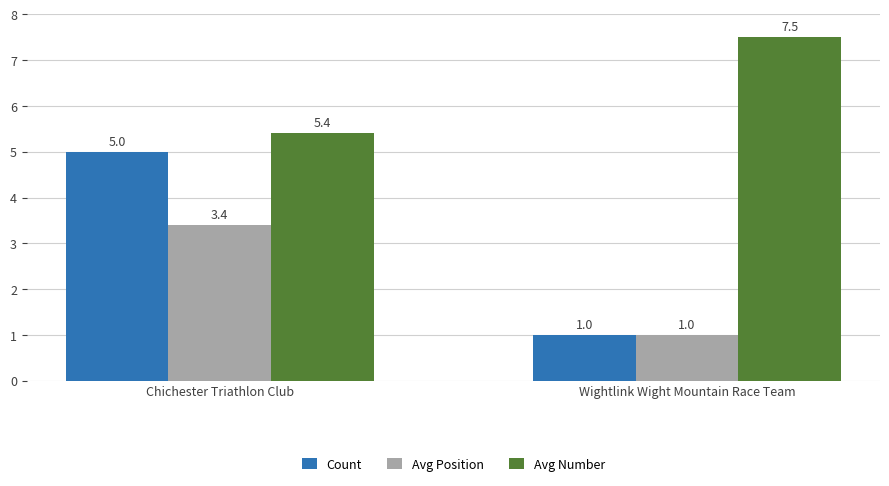

Is it true that Count equals 1.0 at Wightlink Wight Mountain Race Team?

True